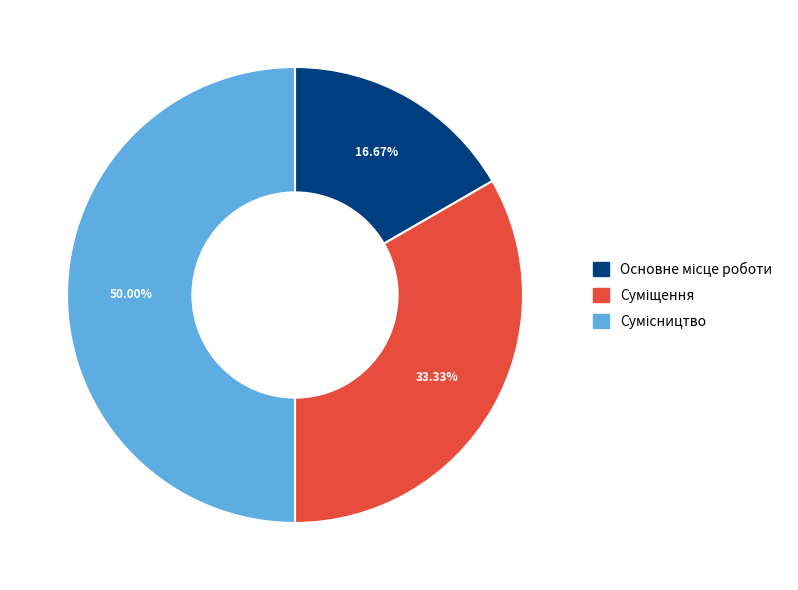

What is the largest slice in the pie chart?

Сумісництво